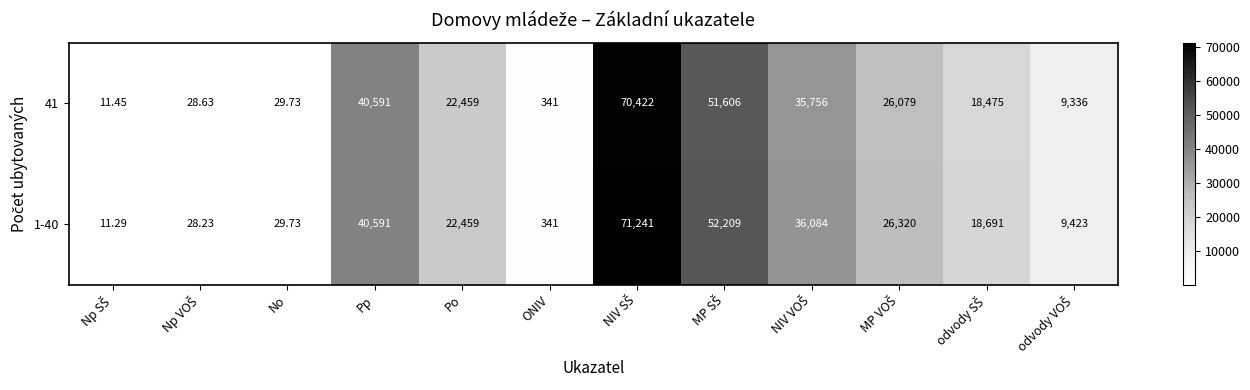

At which label does 41 first exceed 22459?

Pp